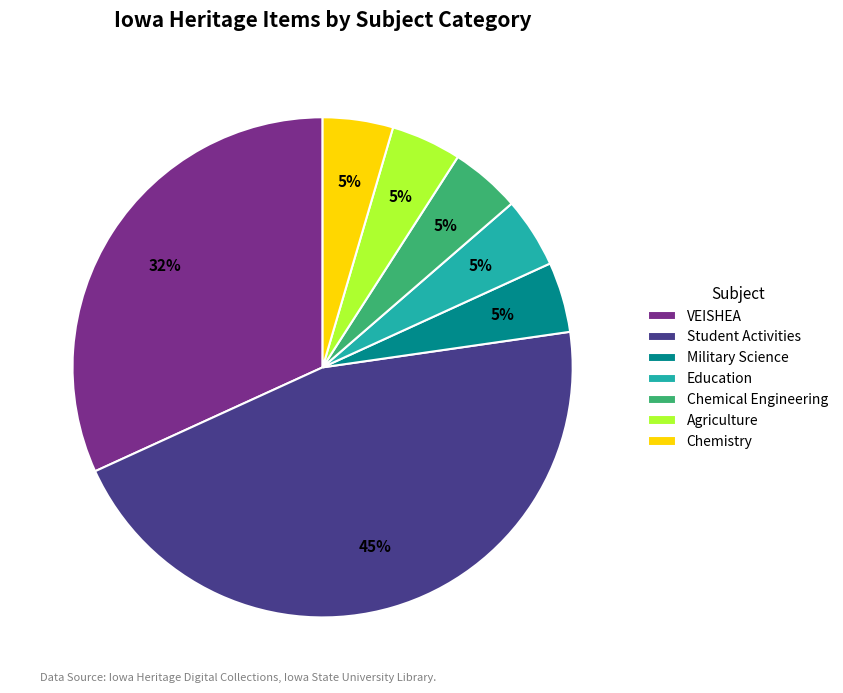

Which slice is the largest?

Student Activities